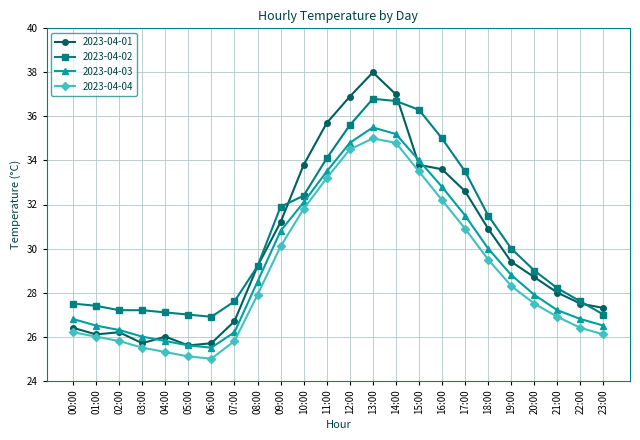

Rank the series at 06:00 from highest to lowest value.

2023-04-02, 2023-04-01, 2023-04-03, 2023-04-04